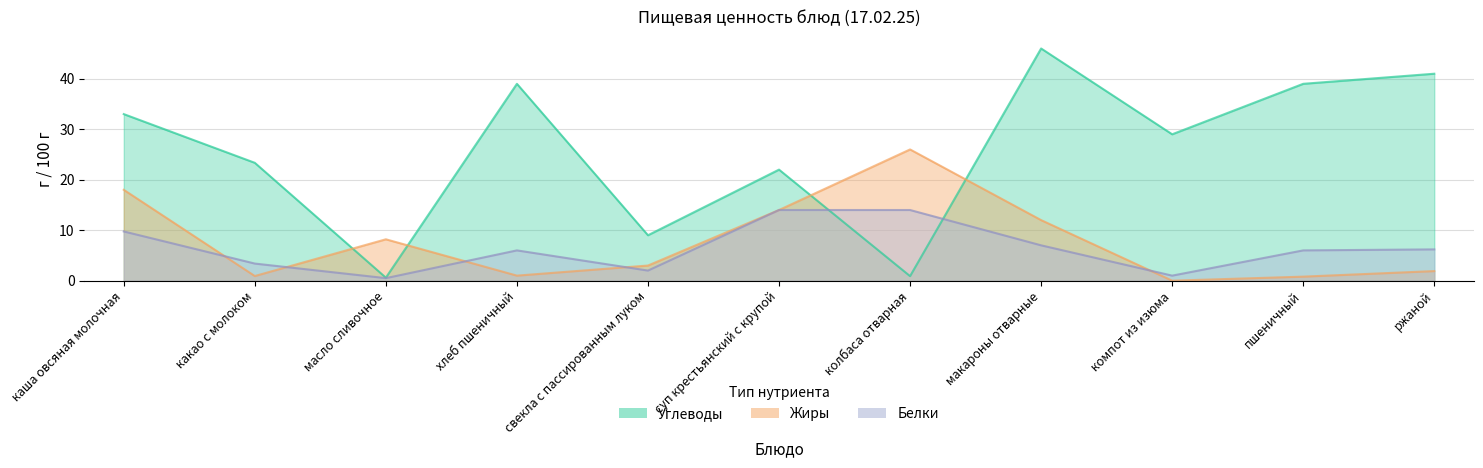

Between which two adjacent categories do Жиры and Углеводы first intersect?

какао с молоком and масло сливочное